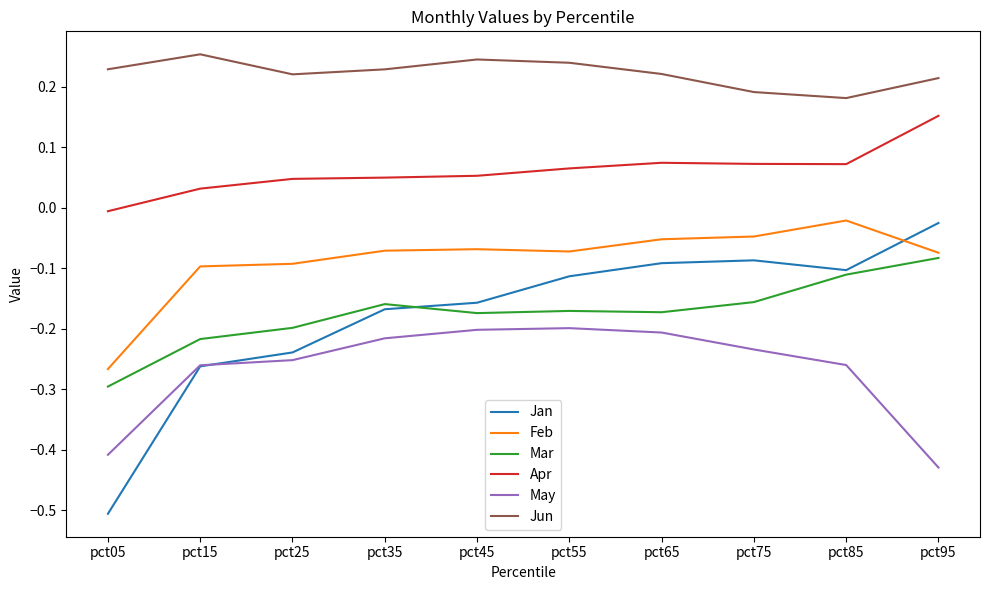

Which category has the highest value in the Jun series?

pct15